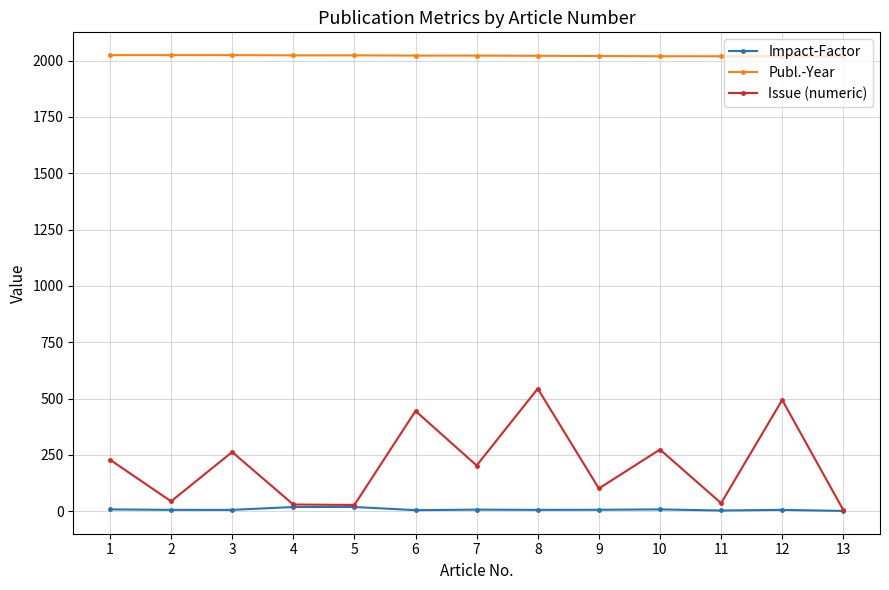

Count the number of categories in the chart.

13